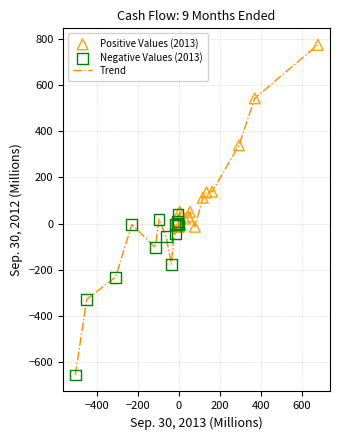

What is the maximum value shown in the chart?

774.1